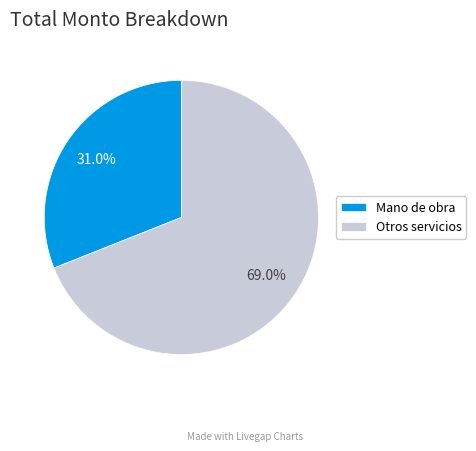

Is there a majority slice in this chart?

Yes